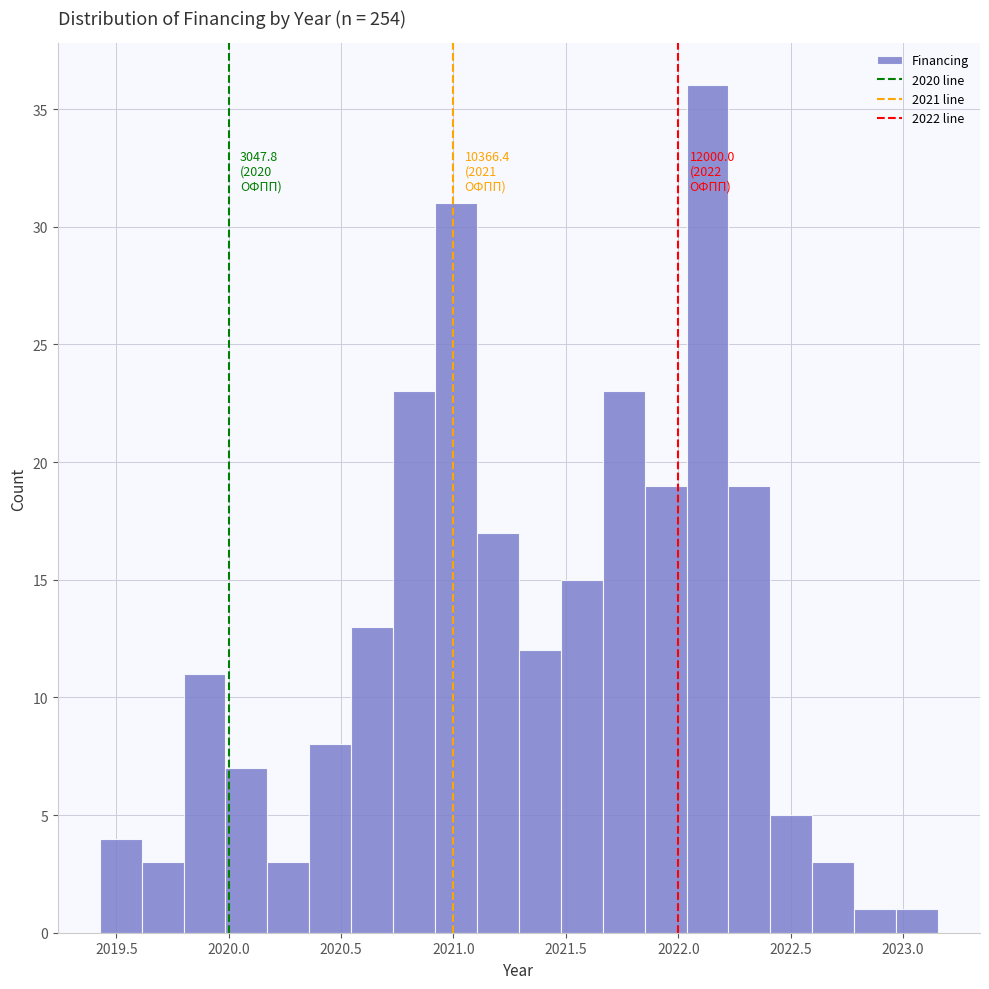

Read against the x-axis, roughly where is the centre of the tallest bar?

2022.15